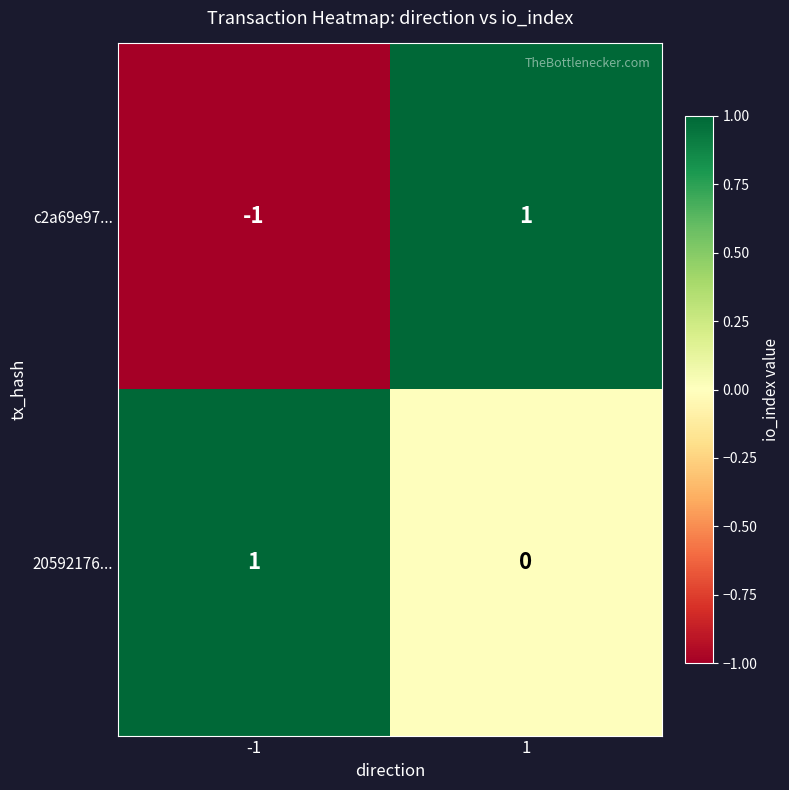

Count the number of data series in this chart.

2